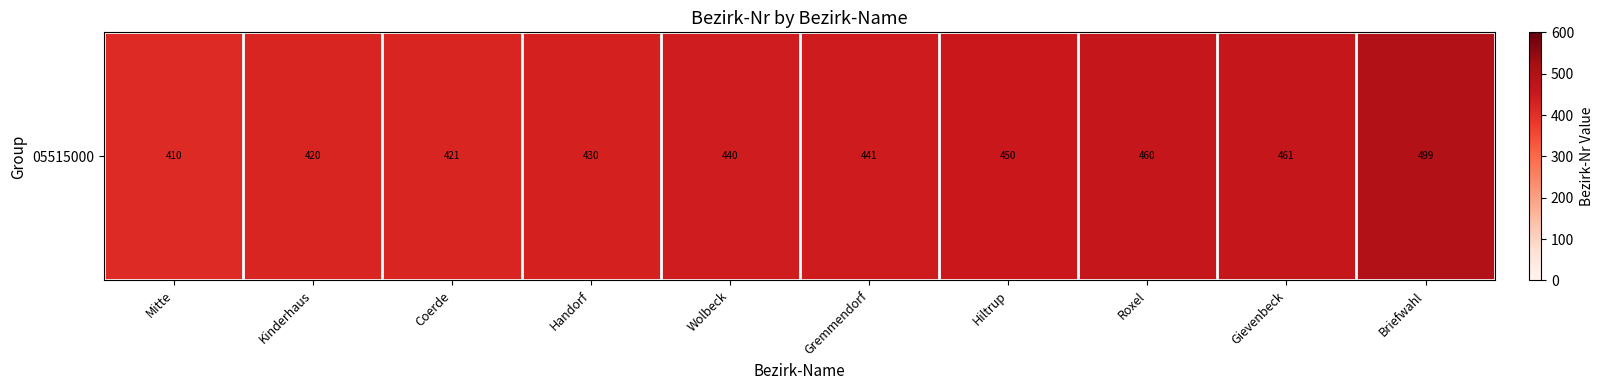

Which category has the lowest value across all series?

Mitte